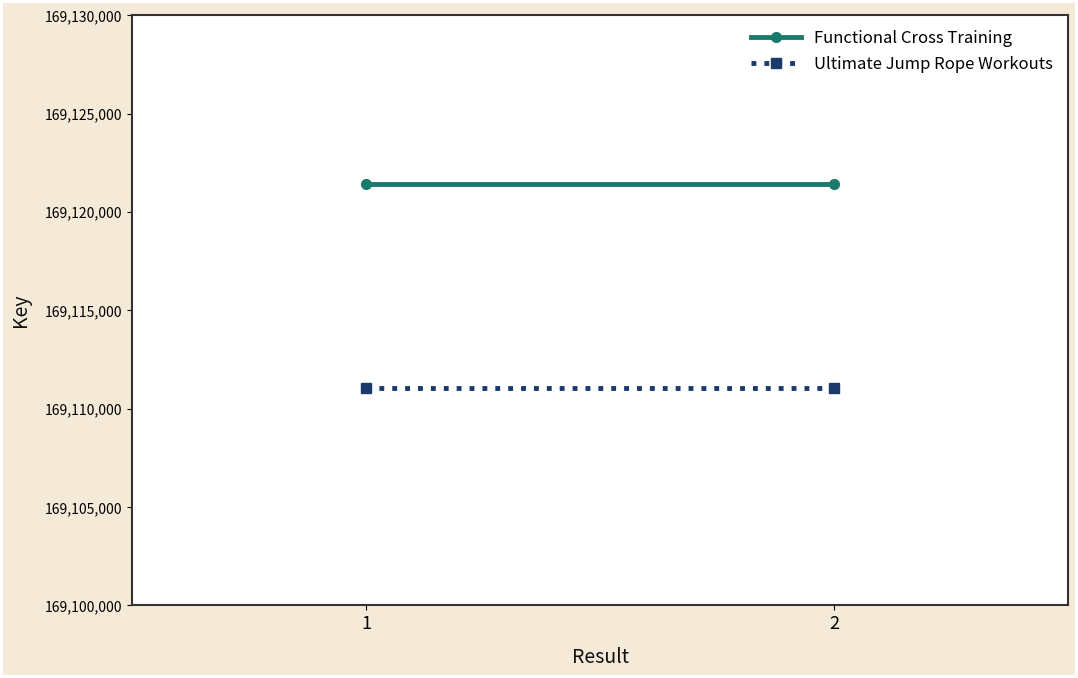

Which category has the highest value in the Functional Cross Training series?

1